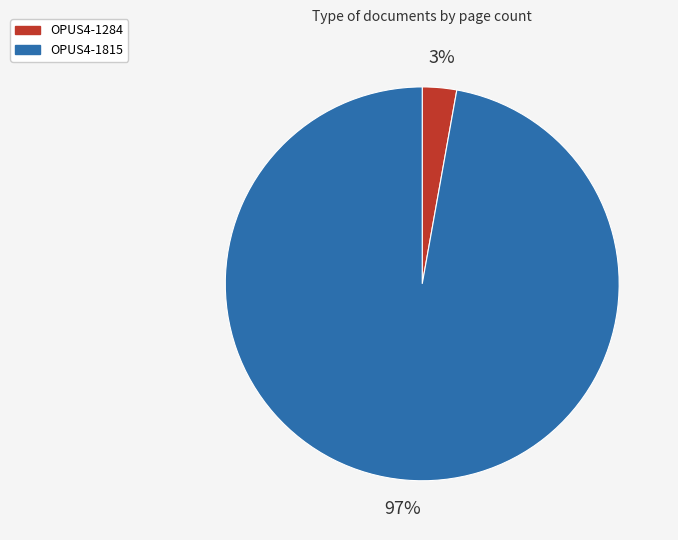

Is there any slice that represents more than half of the pie?

Yes